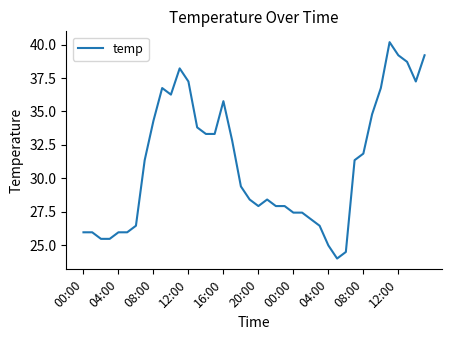

How many lines are shown in the chart?

1